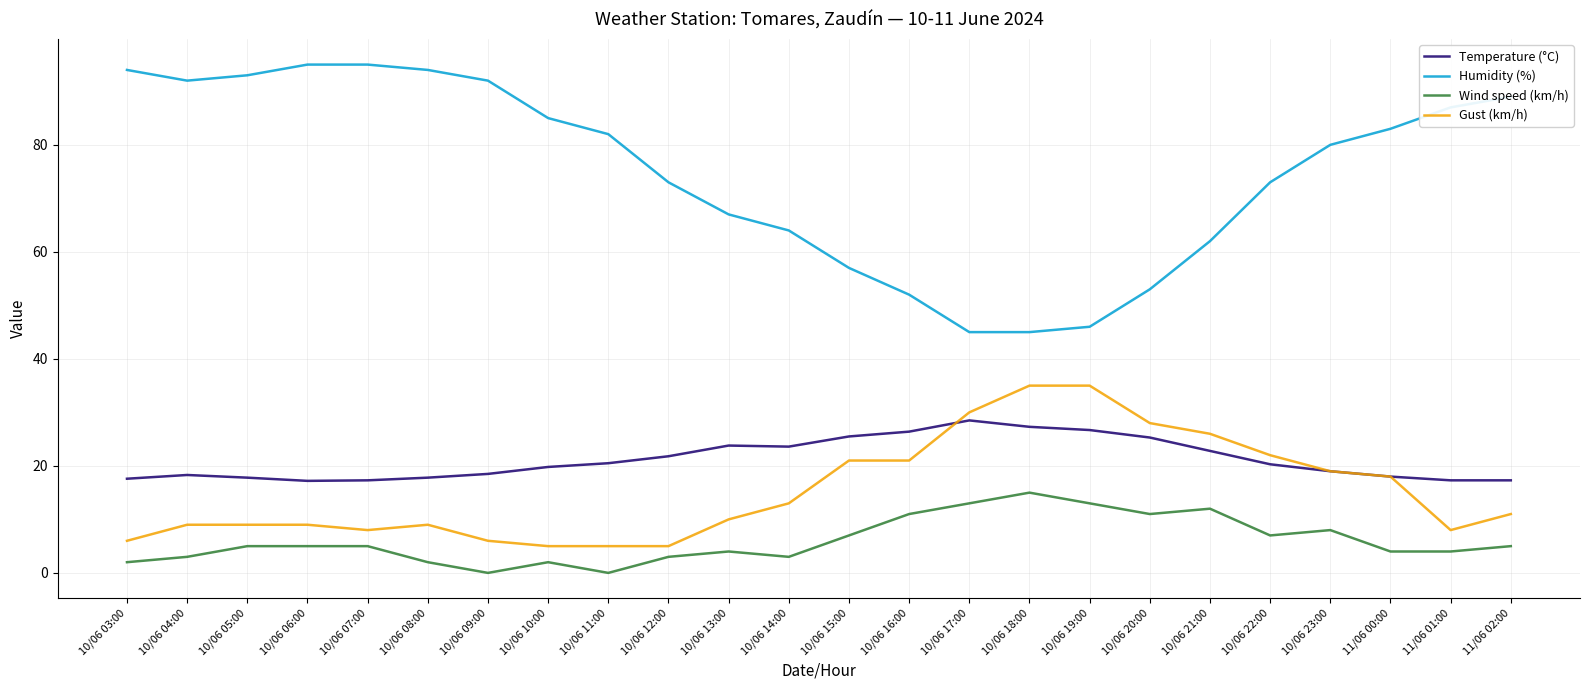

True or false: Humidity (%) and Gust (km/h) intersect in this chart.

False